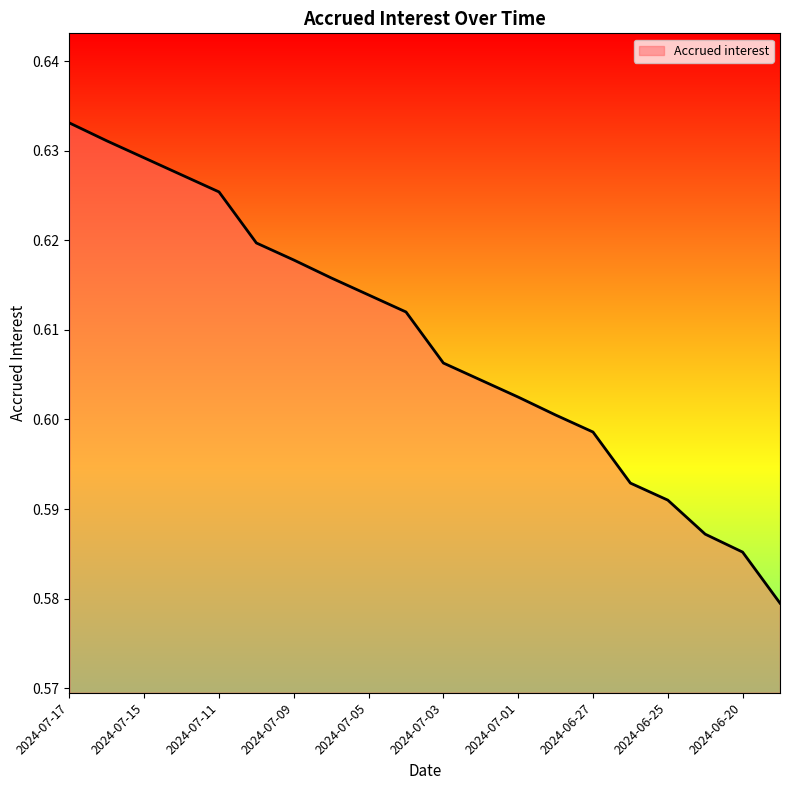

True or false: there are more than 2 points higher than both neighbors.

False